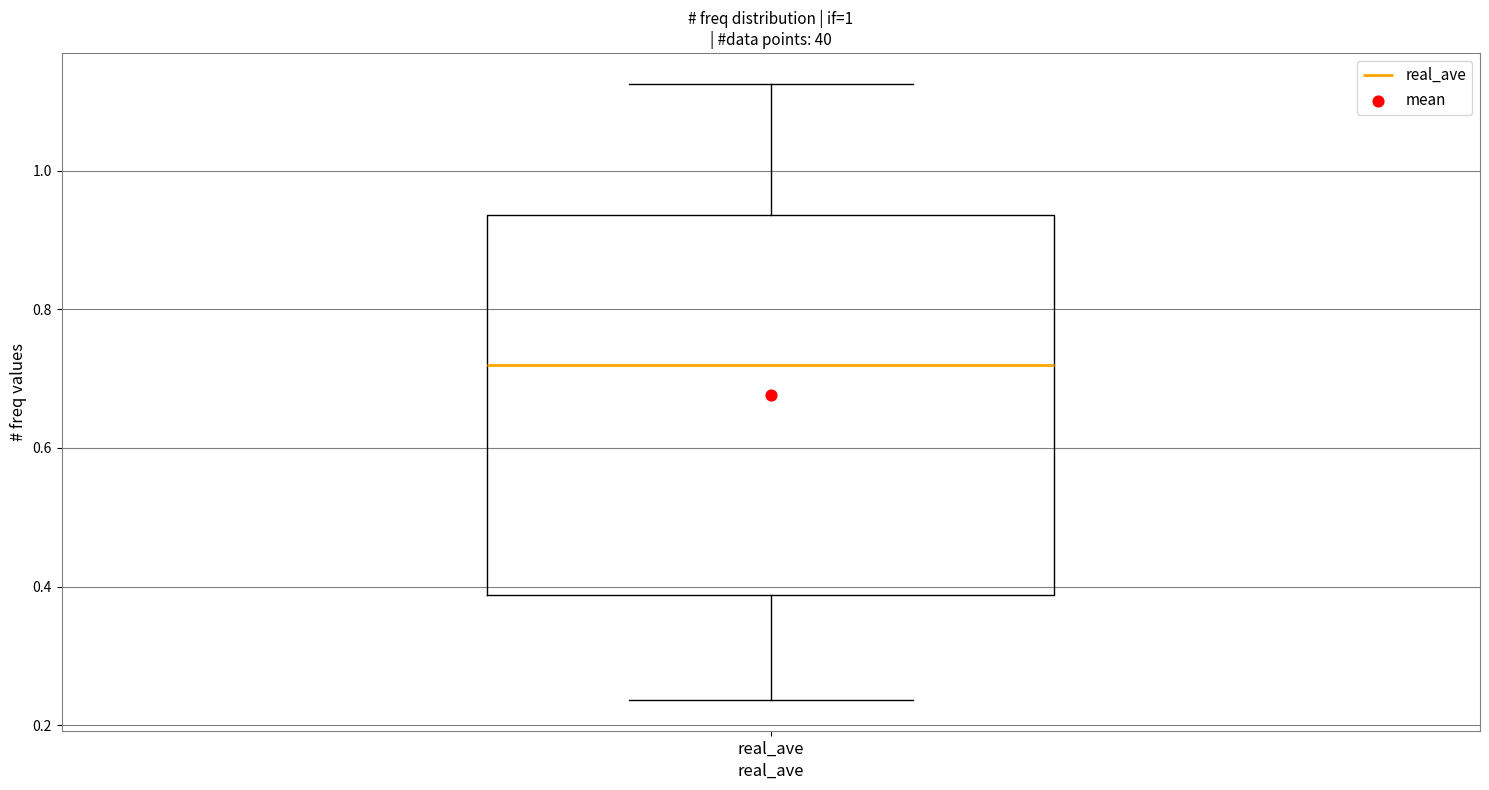

Transcribe this box plot: give where the median line is, the range the box spans, and where the two whiskers end, as read against the y-axis. The values are not printed on the chart, so give them approximately, as read against the axis.

median 0.72, box 0.38 to 0.94, whiskers 0.24 to 1.12